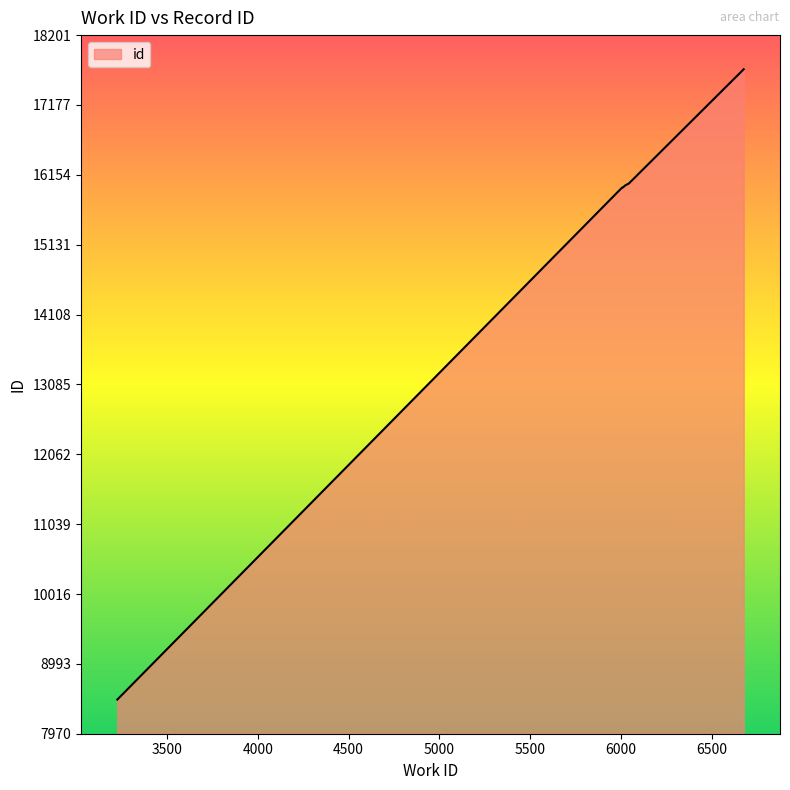

What is the minimum value shown in the chart?

8470